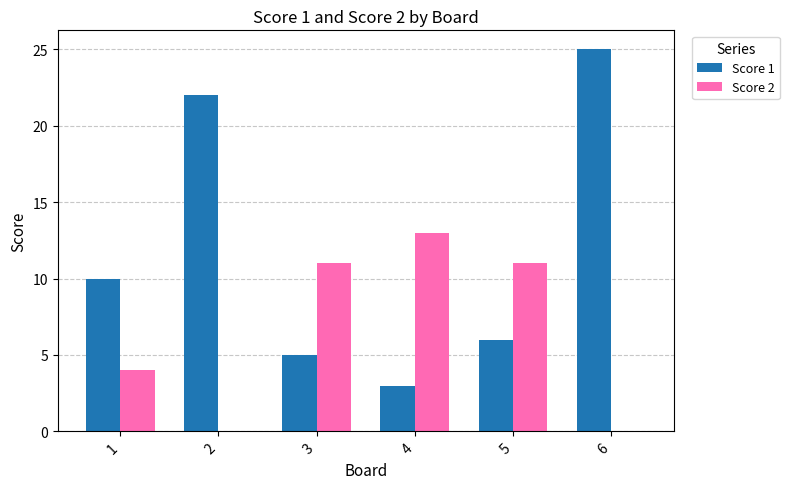

Which series changed the most between 1 and 2?

Score 1